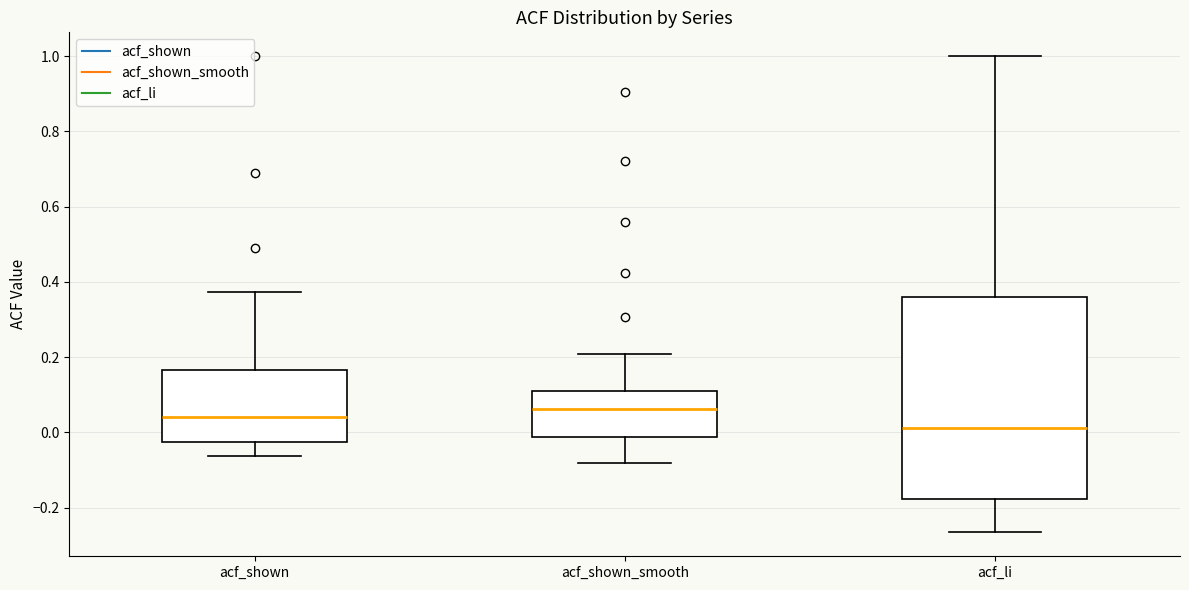

Which box's median line is the lowest?

acf_li